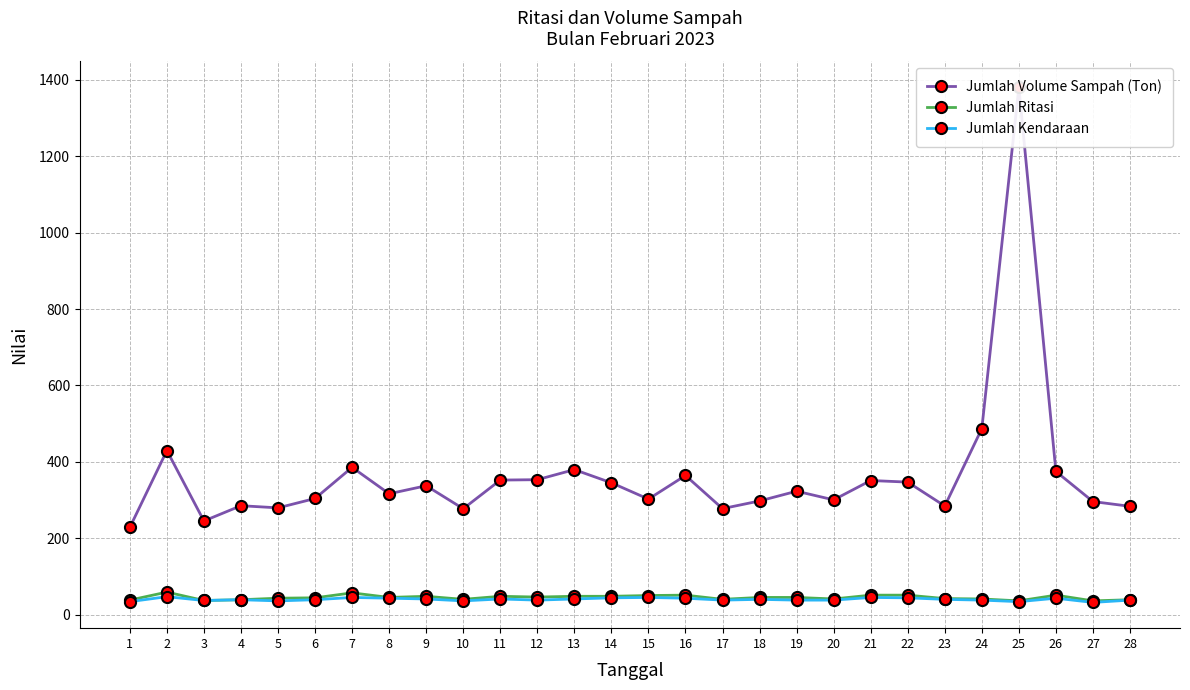

Rank the series by their maximum value, from highest to lowest.

Jumlah Volume Sampah (Ton), Jumlah Ritasi, Jumlah Kendaraan